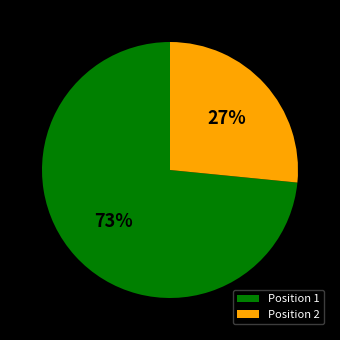

Rank the categories by value from lowest to highest.

Position 2, Position 1